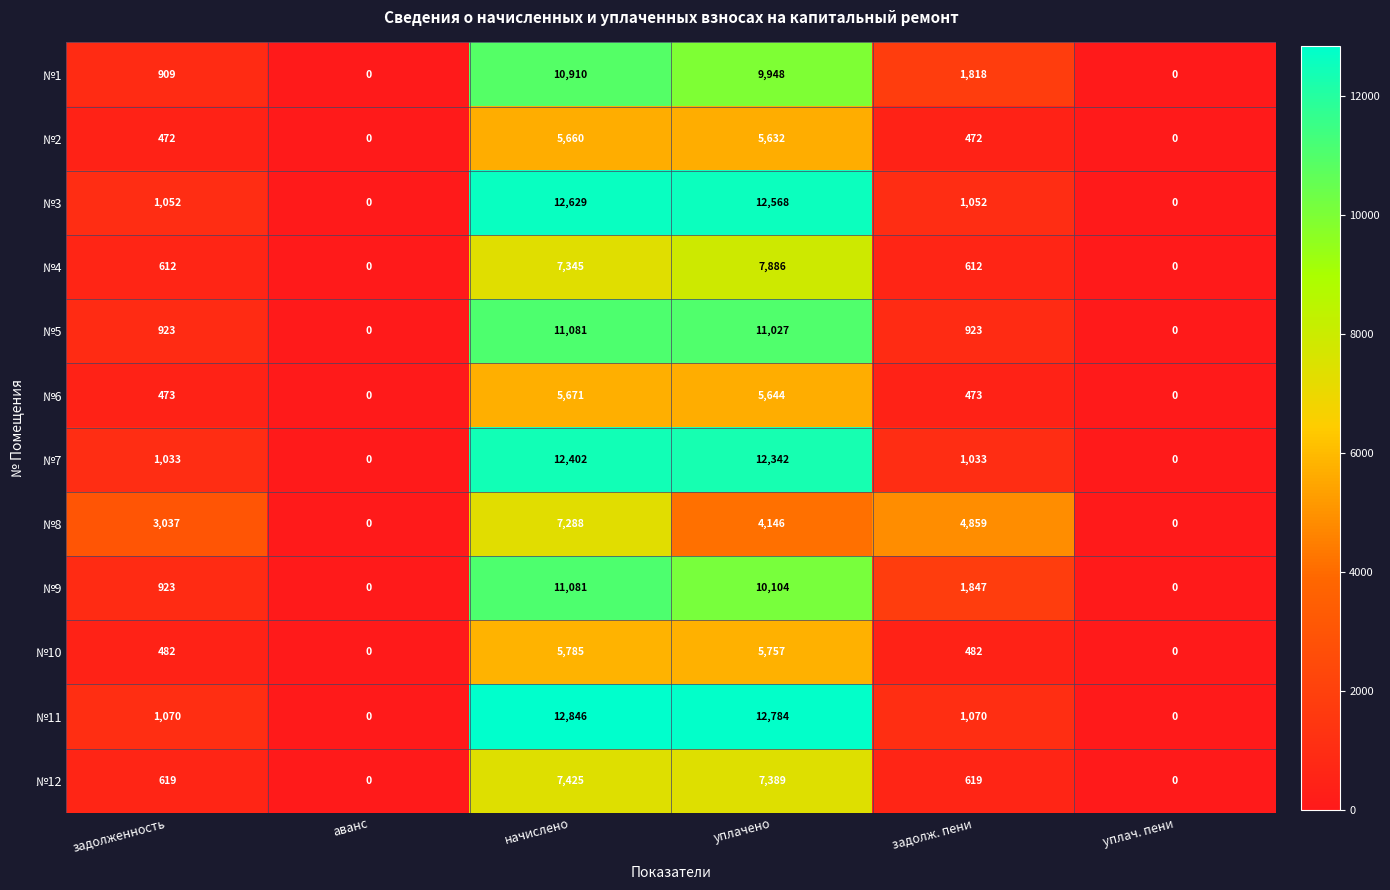

Which series has the largest range (max minus min)?

№11